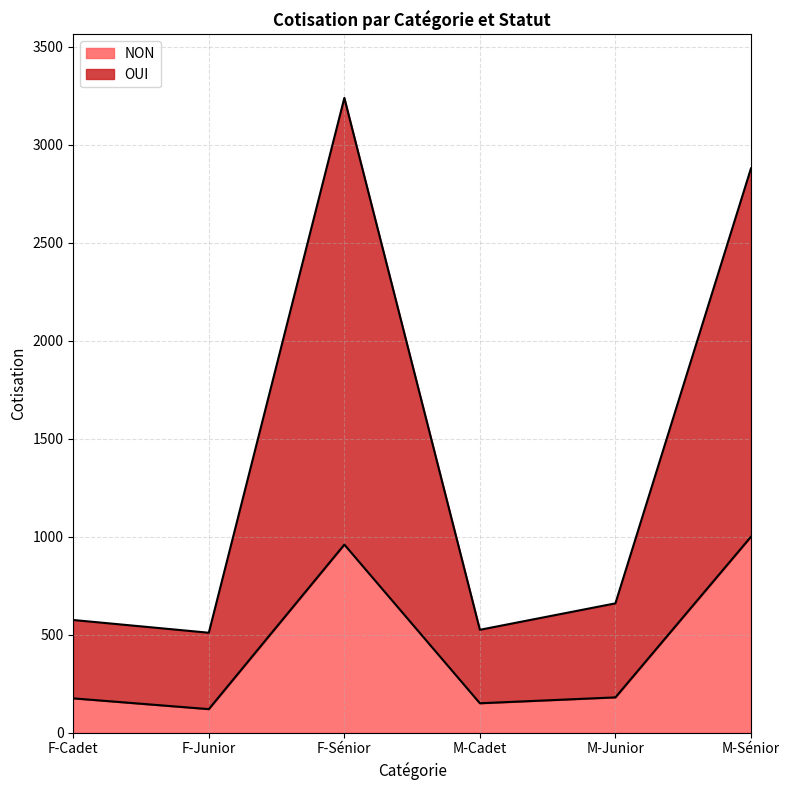

True or false: OUI has a value of 727 at M-Sénior.

False